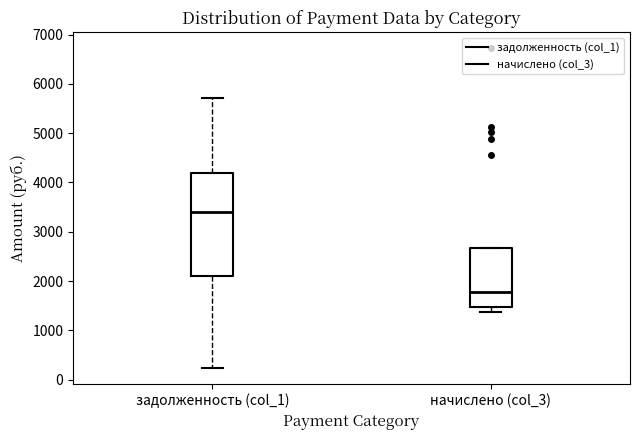

Reading left to right, transcribe this box plot: for each box, give where its median line is, the range the box spans, and where its two whiskers end, as read against the y-axis. The values are not printed on the chart, so give them approximately, as read against the axis.

задолженность (col_1): median 3400, box 2100 to 4200, whiskers 200 to 5700
начислено (col_3): median 1800, box 1500 to 2700, whiskers 1400 to 2700